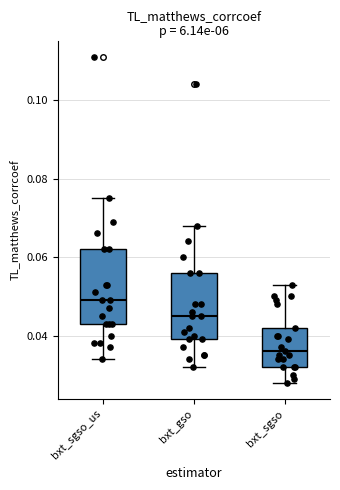

Which box has the lowest median line?

bxt_sgso